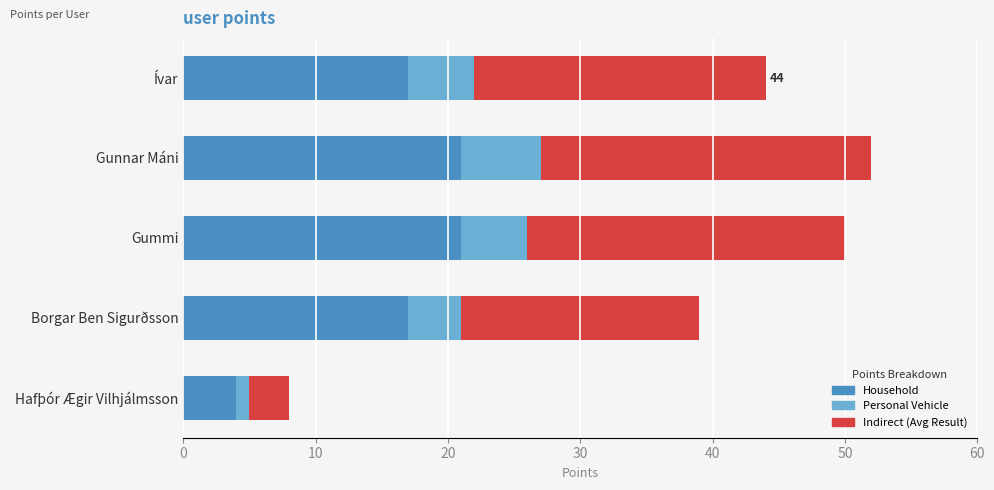

How many series are shown in this chart?

3